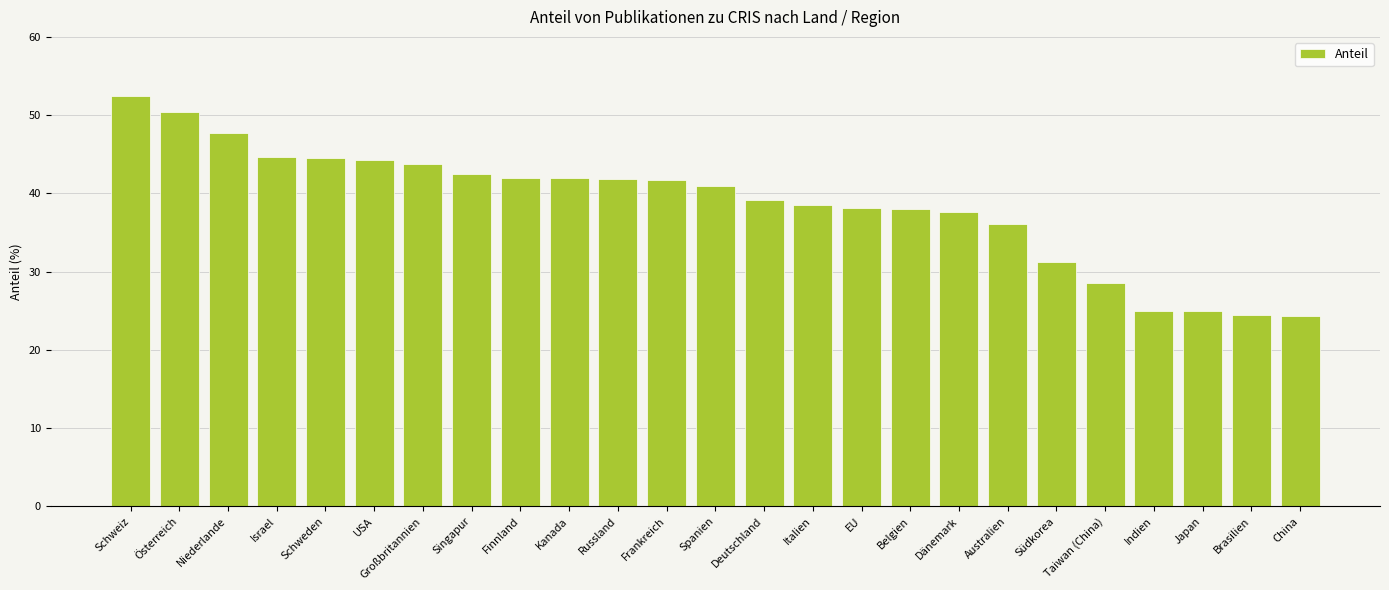

At which label does the data first exceed 40?

Schweiz